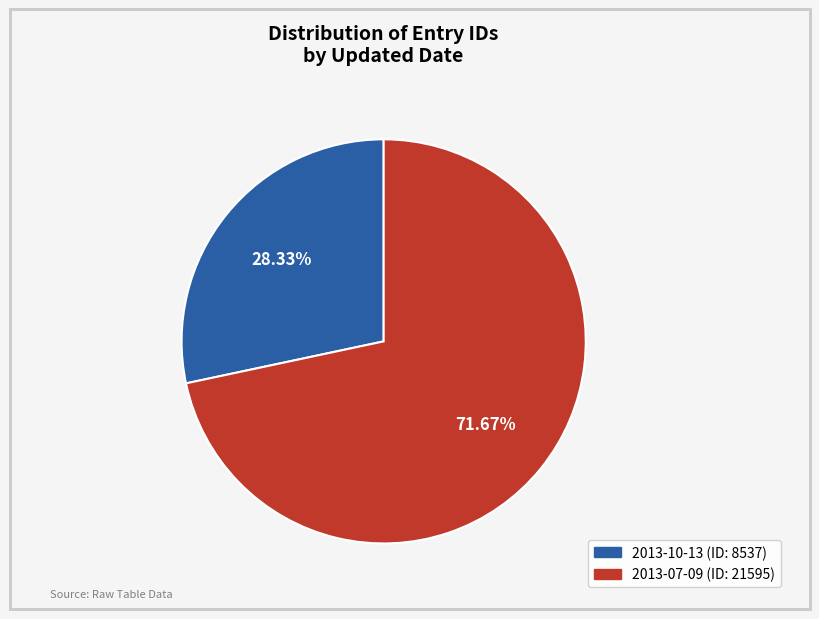

True or false: 2013-10-13 accounts for 28% of the total.

True